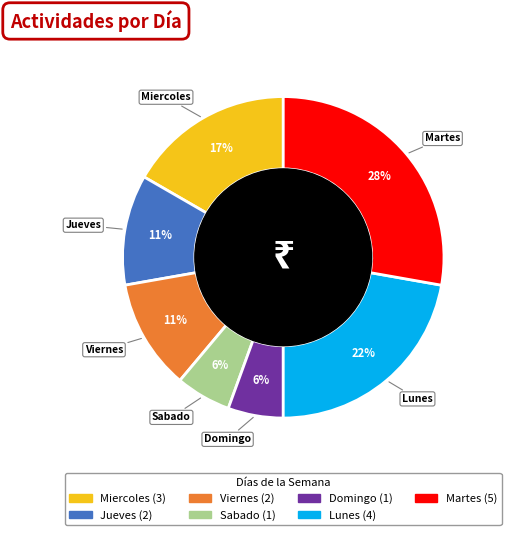

To the nearest percent, what is the difference between the Sabado and Miercoles slice percentages?

11%